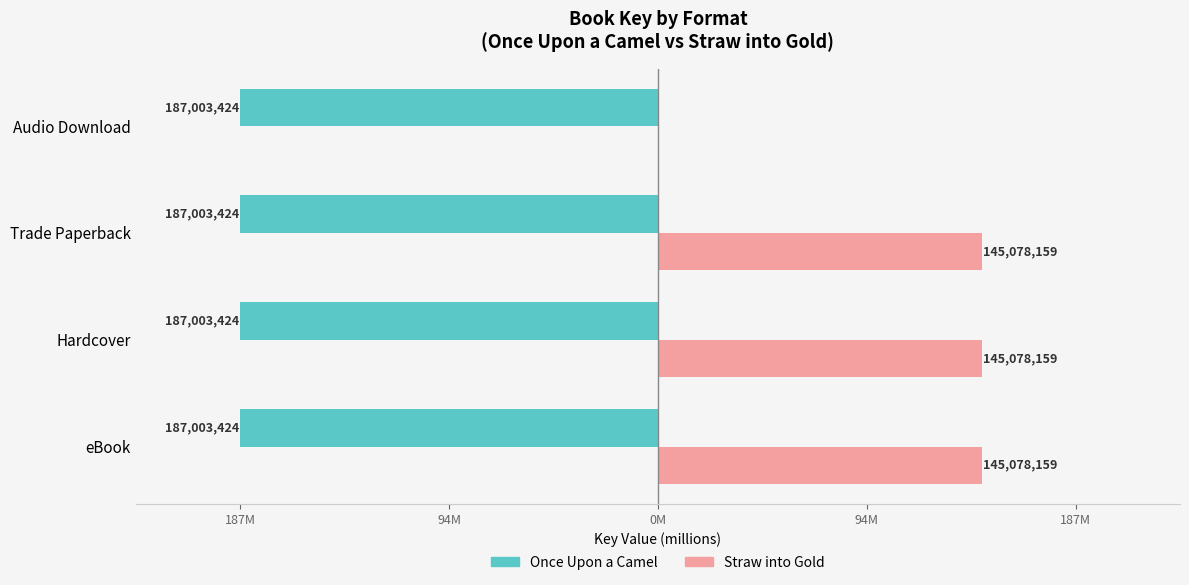

What are all the series names shown in the legend?

Once Upon a Camel, Straw into Gold